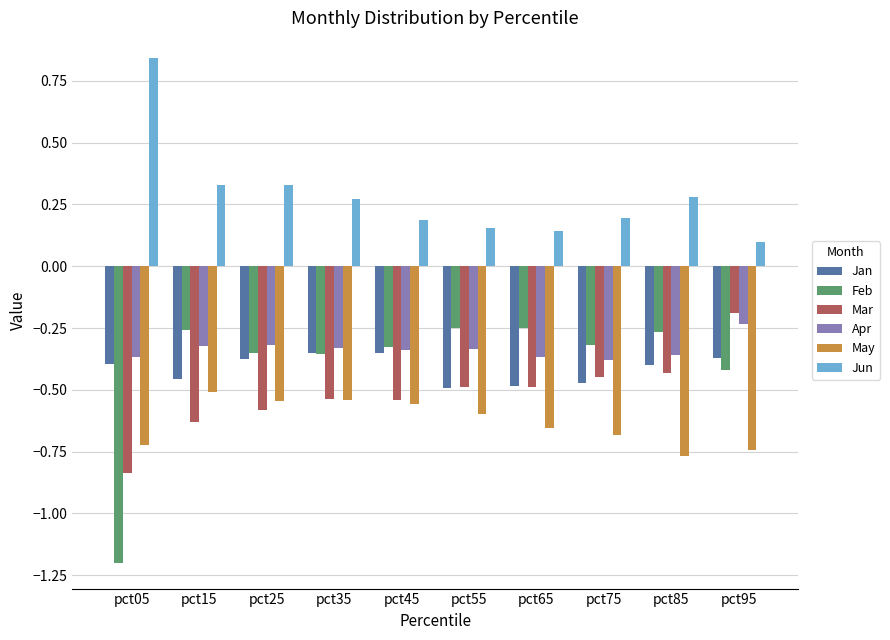

What is the sum of the Mar values at pct65 and pct05?

-1.3